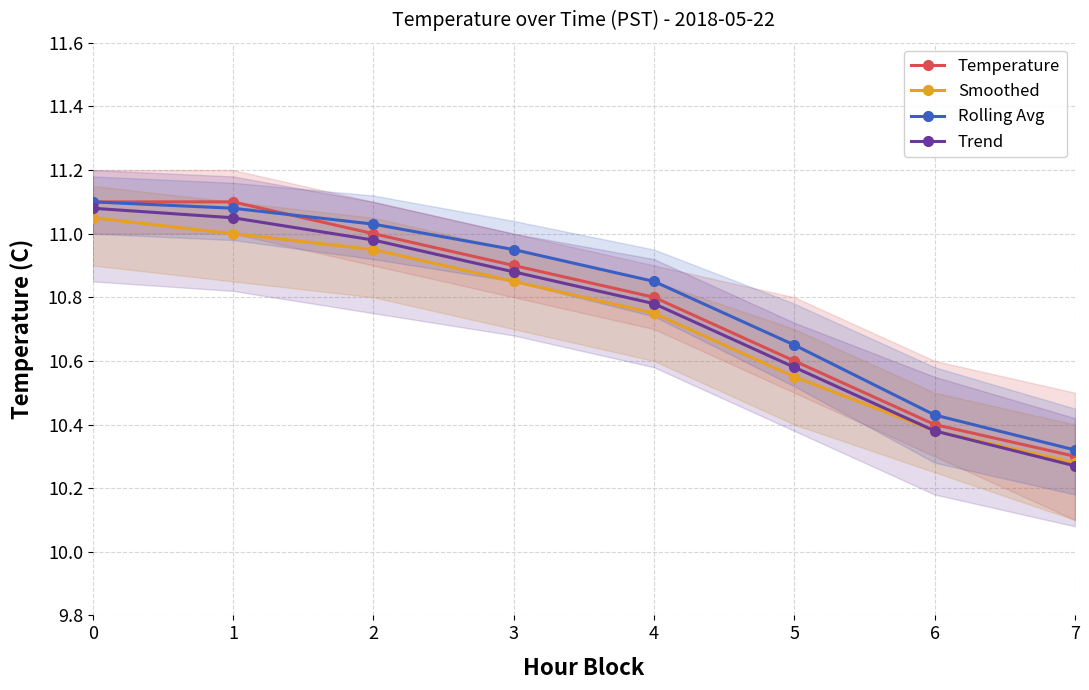

True or false: Trend and Temperature intersect in this chart.

False